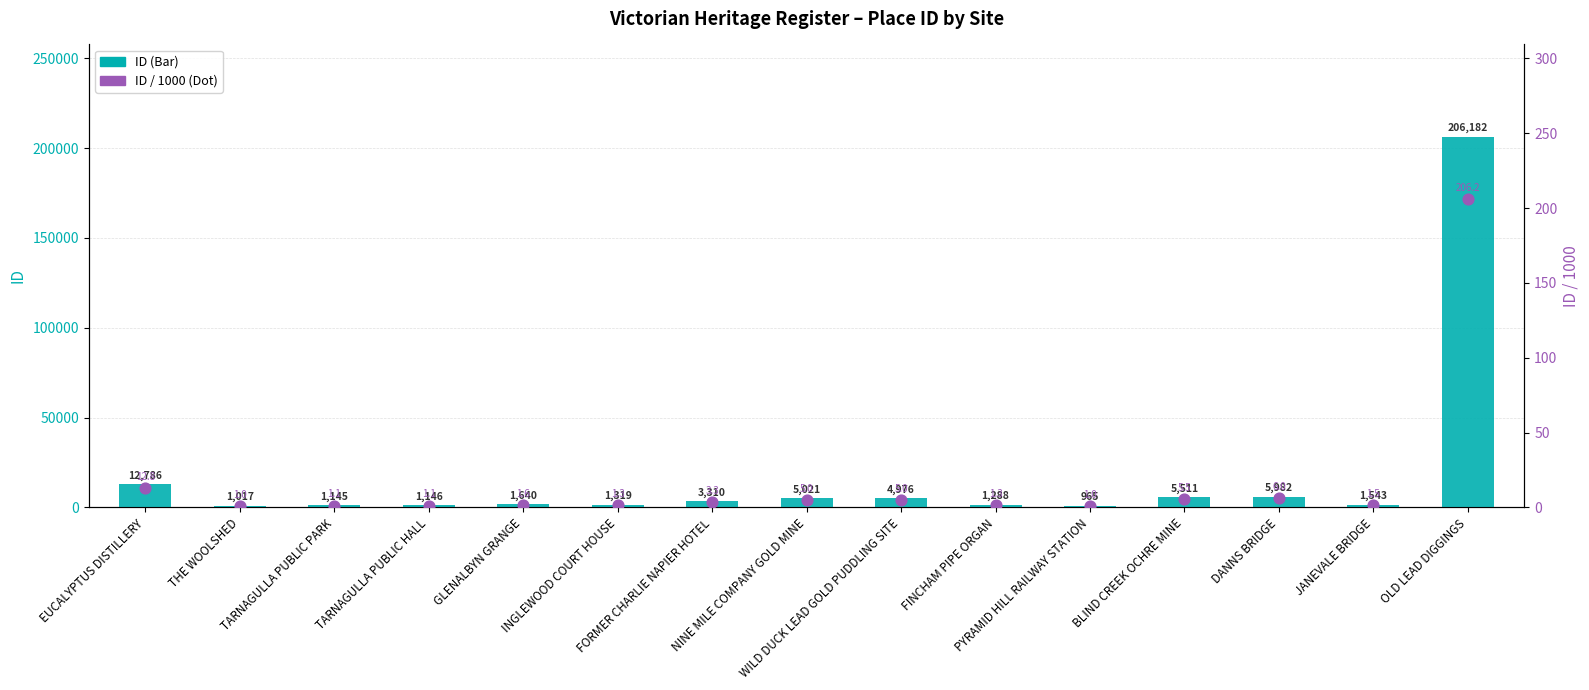

Is the value of ID (Bar) at EUCALYPTUS DISTILLERY greater than the value of ID / 1000 (Dot) at WILD DUCK LEAD GOLD PUDDLING SITE?

Yes